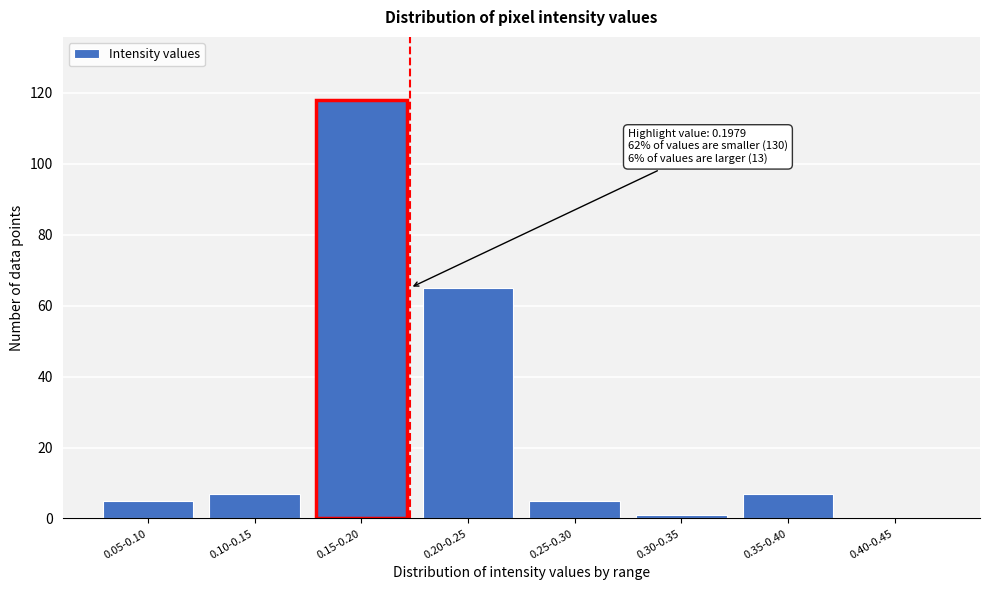

Reading left to right, extract all data points from this chart.

0.05-0.10=5	0.10-0.15=7	0.15-0.20=118	0.20-0.25=65	0.25-0.30=5	0.30-0.35=1	0.35-0.40=7	0.40-0.45=0